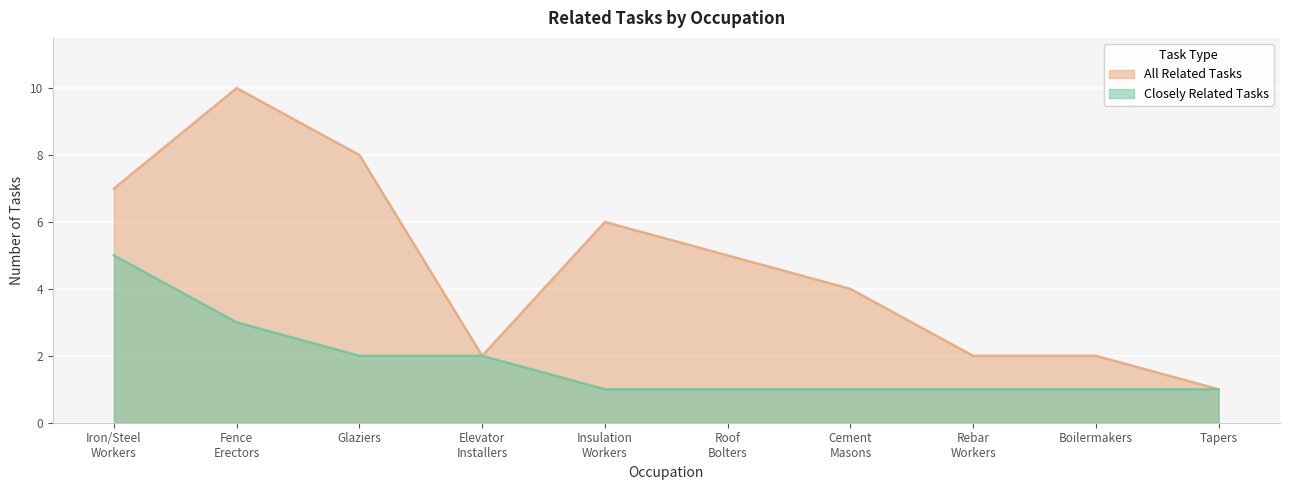

How many data points in Closely Related Tasks are above 1?

4